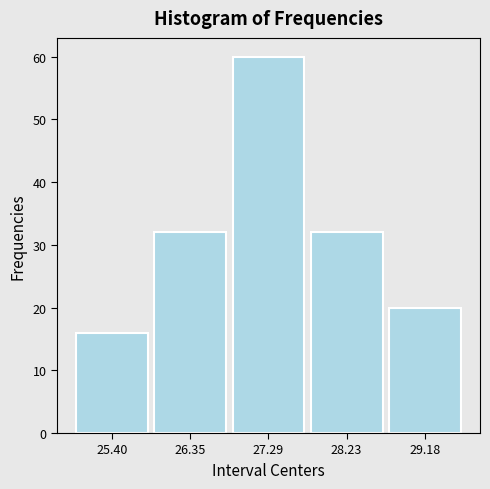

What is the height of the bar covering 25.9 to 26.8 on the x-axis? Neither the bar edges nor the heights are printed on the chart, so give them approximately, as read against the axes.

32